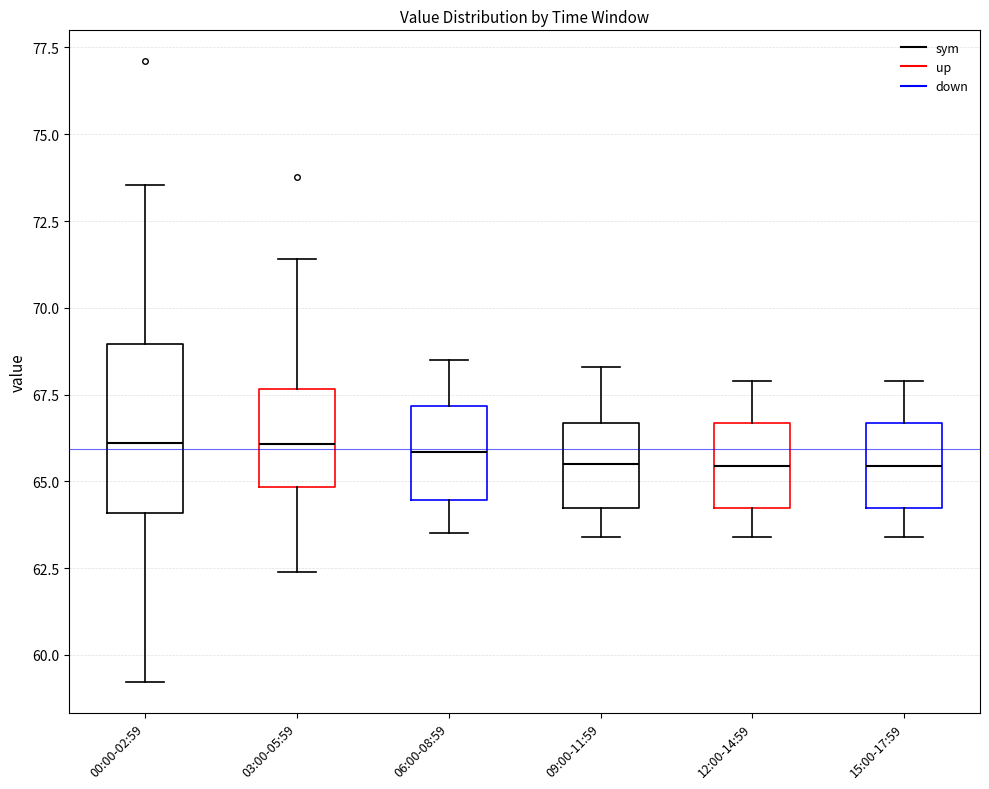

Reading left to right, read every box against the y-axis: the position of its median line, the range the box covers, and the ends of its whiskers. The values are not printed on the chart, so give them approximately, as read against the axis.

00:00-02:59: median 66.0, box 64.0 to 69.0, whiskers 59.0 to 73.5
03:00-05:59: median 66.0, box 65.0 to 67.5, whiskers 62.5 to 71.5
06:00-08:59: median 66.0, box 64.5 to 67.0, whiskers 63.5 to 68.5
09:00-11:59: median 65.5, box 64.0 to 66.5, whiskers 63.5 to 68.5
12:00-14:59: median 65.5, box 64.0 to 66.5, whiskers 63.5 to 68.0
15:00-17:59: median 65.5, box 64.0 to 66.5, whiskers 63.5 to 68.0